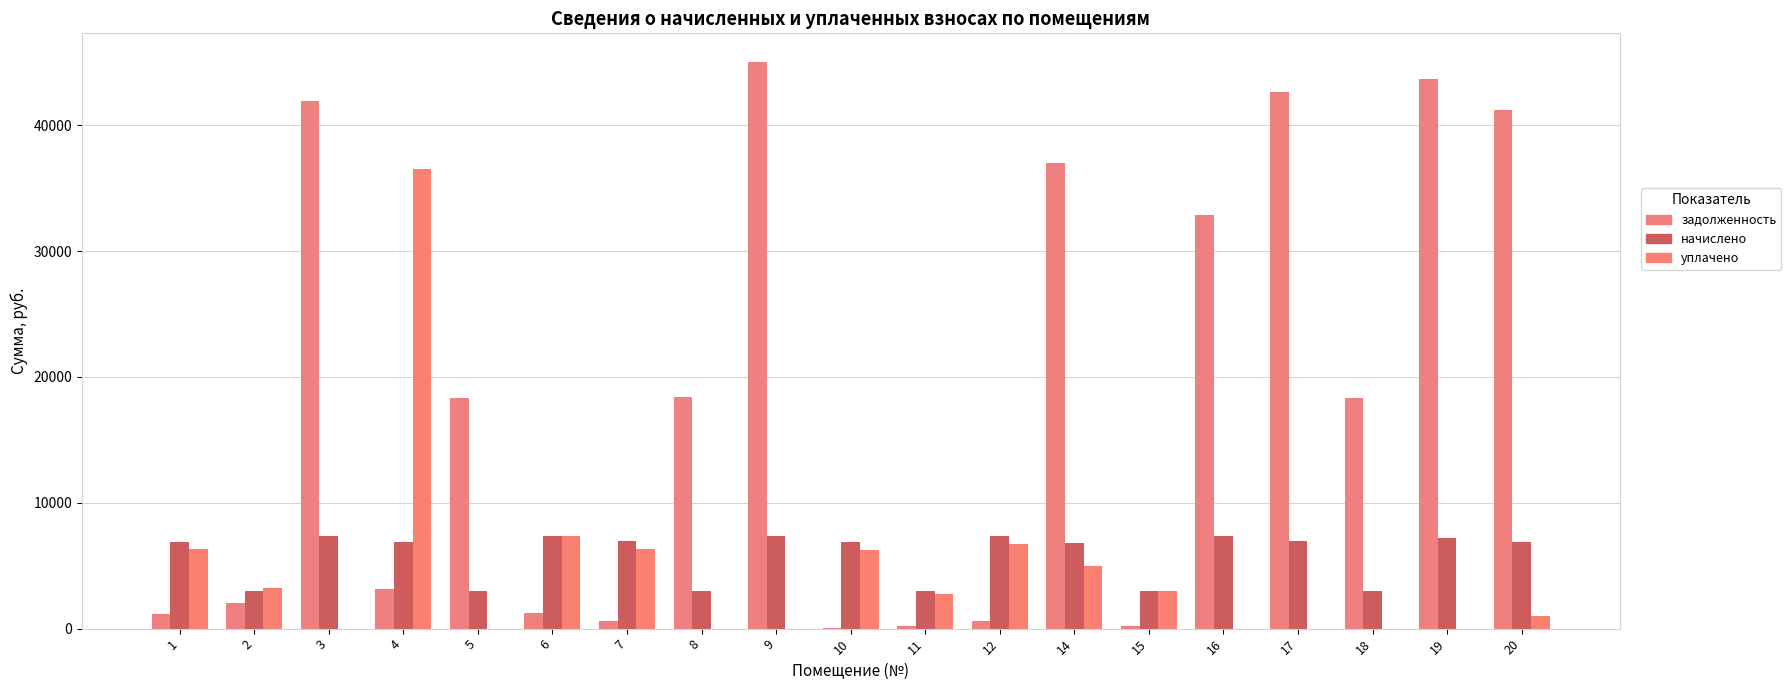

Rank the series at 3 from lowest to highest value.

уплачено, начислено, задолженность